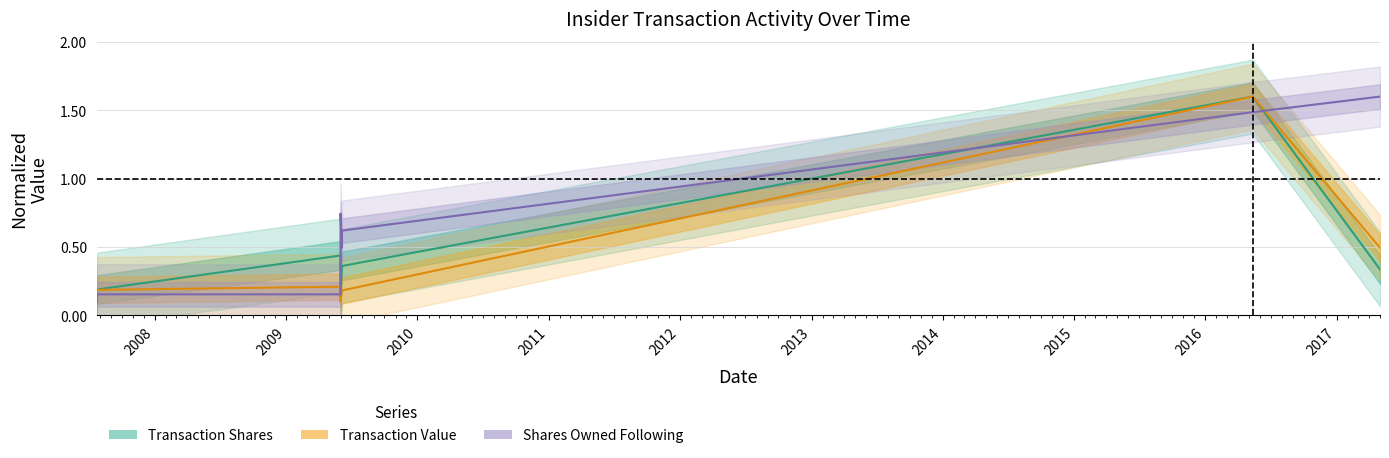

The value of Transaction Shares at 2013 is 0.9. True or false?

False